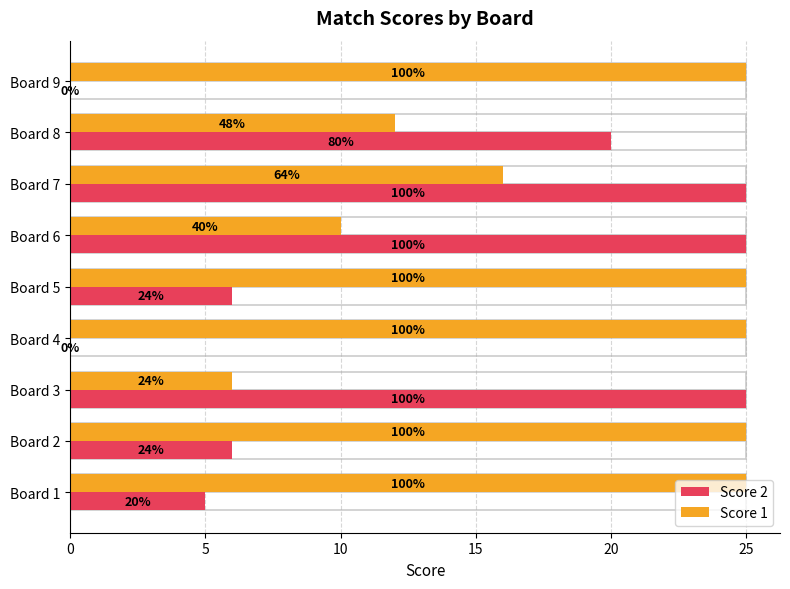

What is the total value across all series at Board 2?

31